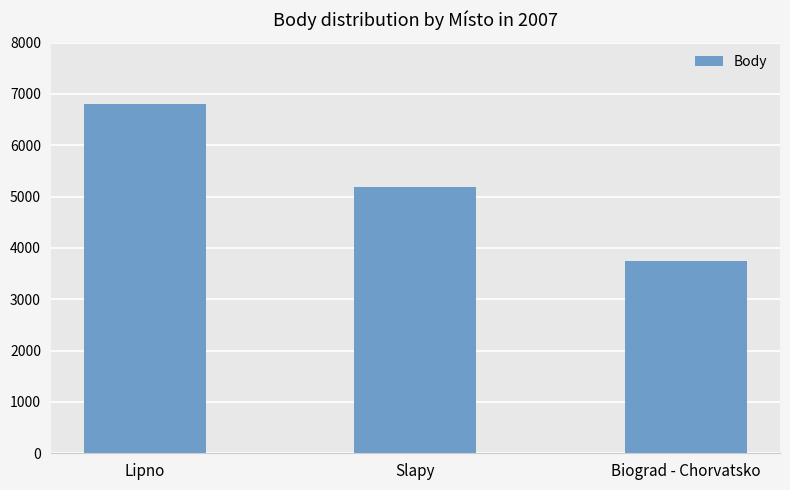

What is the change in value from Slapy to Biograd - Chorvatsko?

-1447